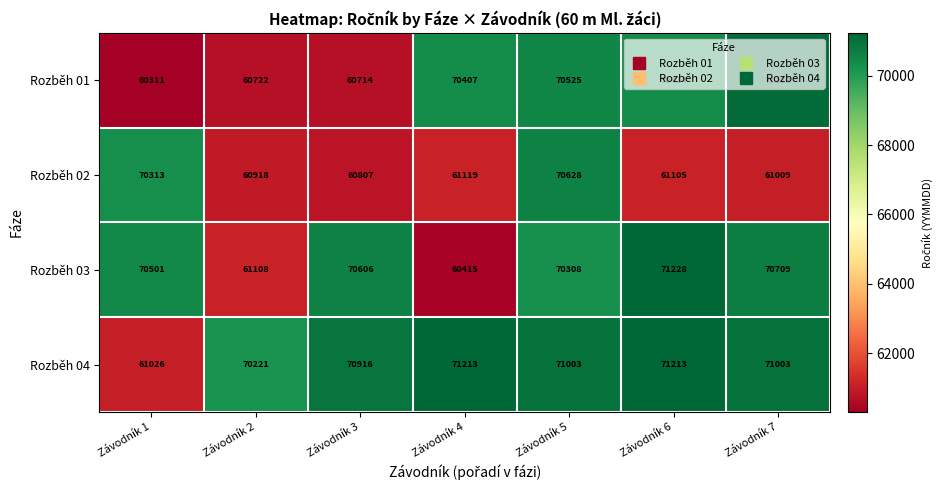

At which category is the sum across all series the highest?

Závodník 5